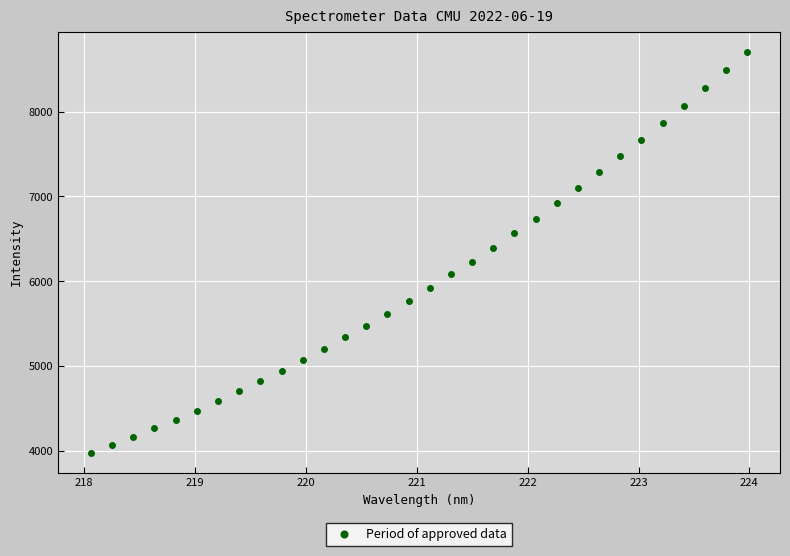

What is the range of X values (max minus min)?

5.9